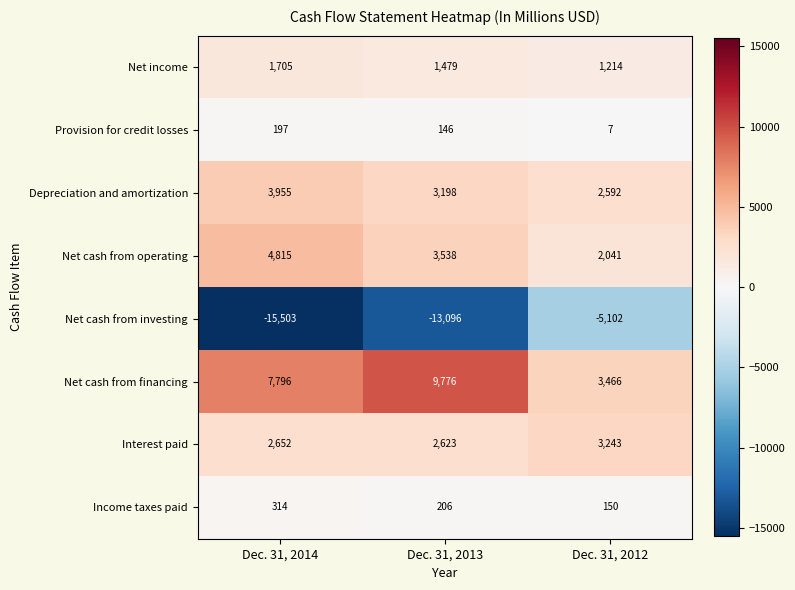

True or false: Depreciation and amortization has a value of 1985 at Dec. 31, 2013.

False